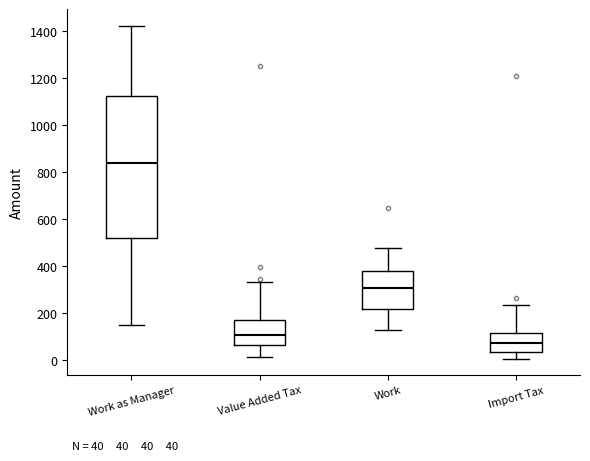

Which box is the tallest, from its lower edge to its upper edge?

Work as Manager